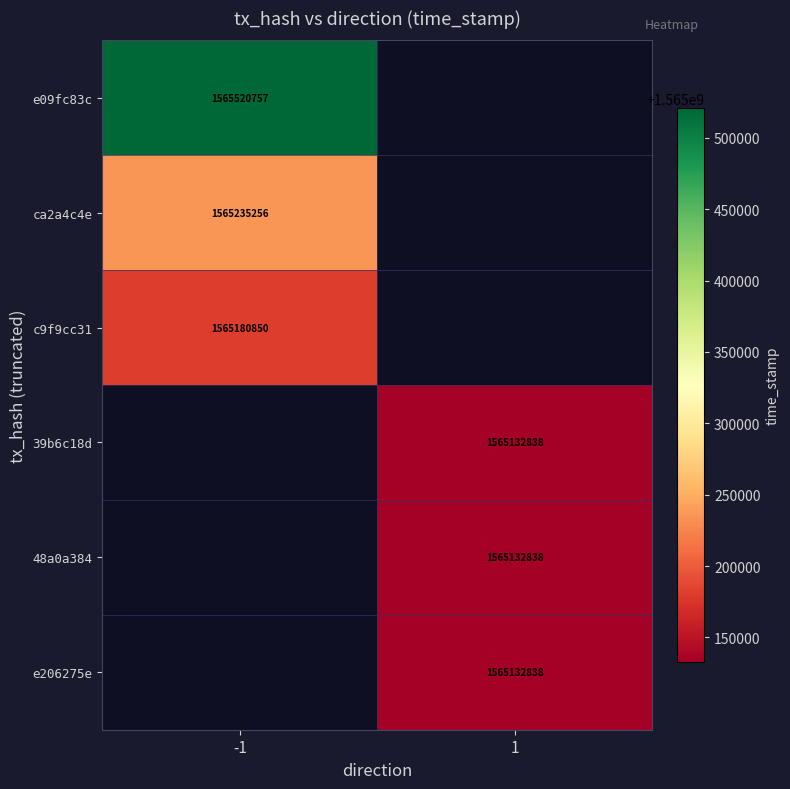

The value of 48a0a384 at 1 is 2222606895. True or false?

False